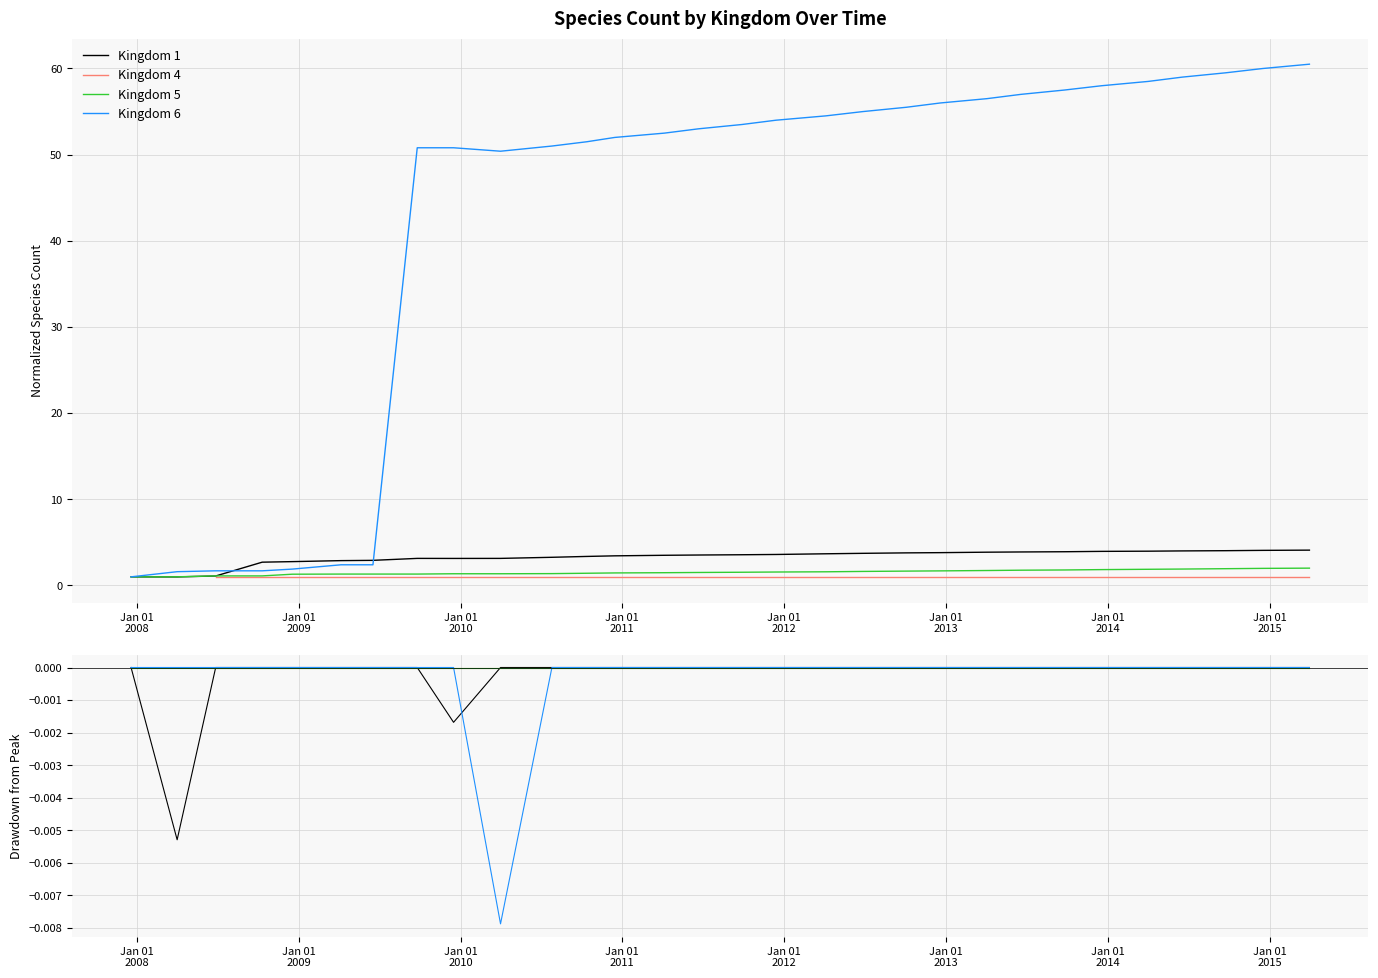

What is the lowest value of the Kingdom 6 series?

1.0